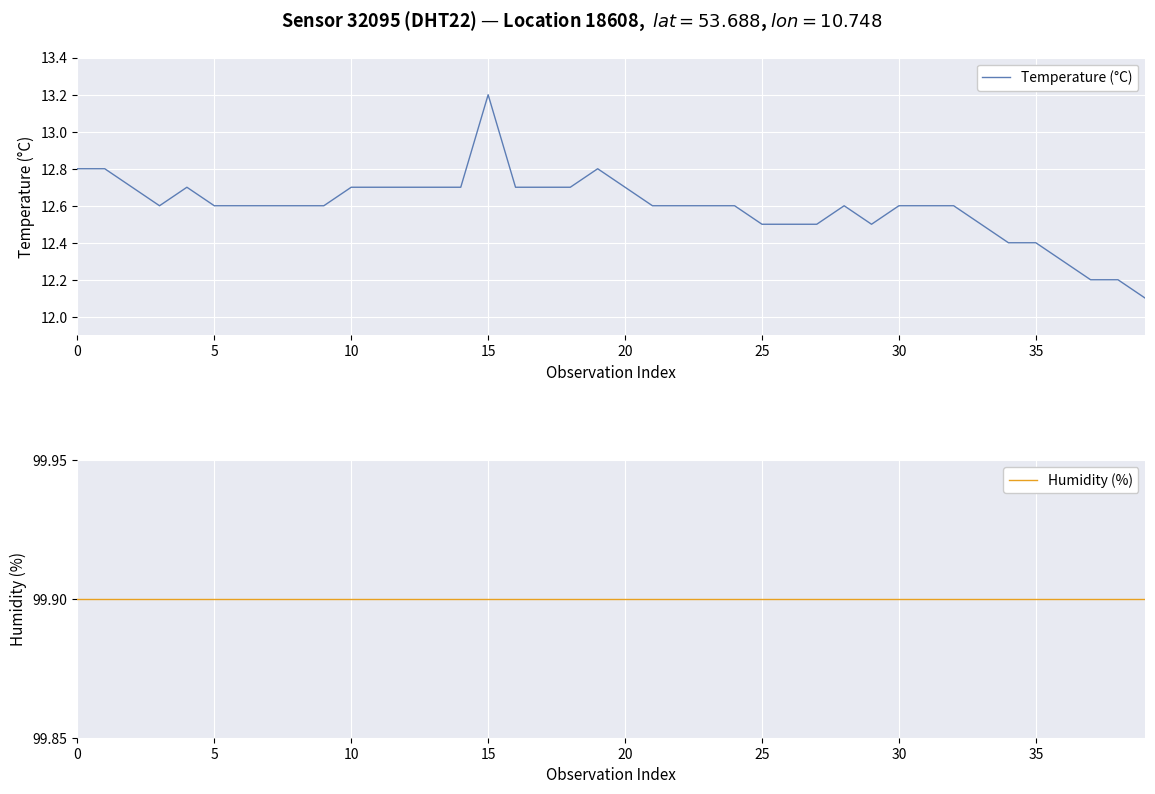

At which category is the sum across all series the highest?

15